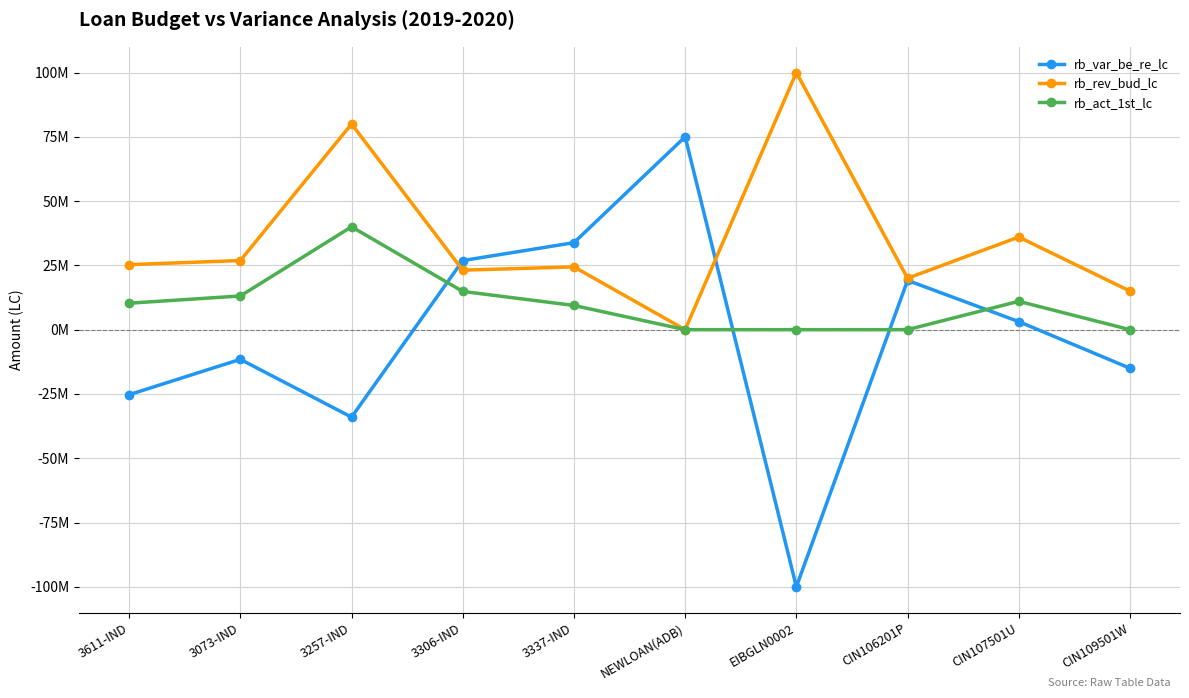

What is the maximum value for rb_act_1st_lc?

40000000